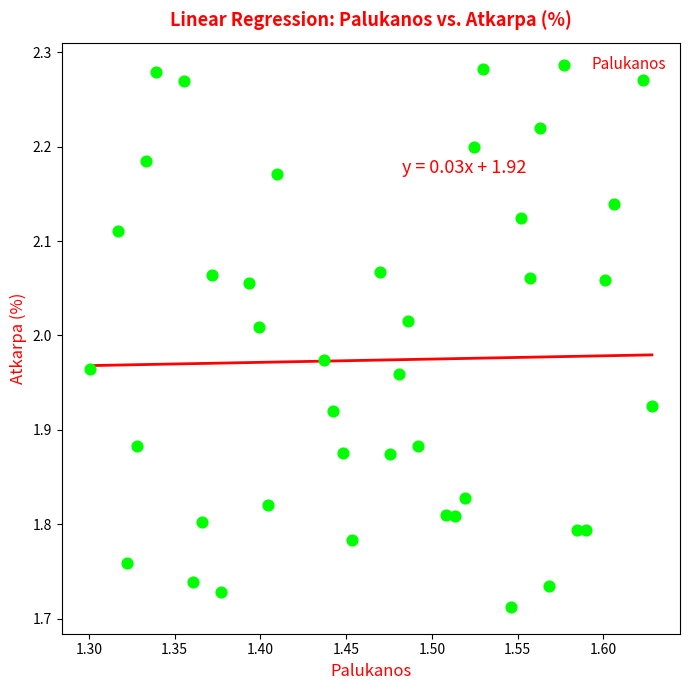

What is the range of Y values (max minus min)?

0.6